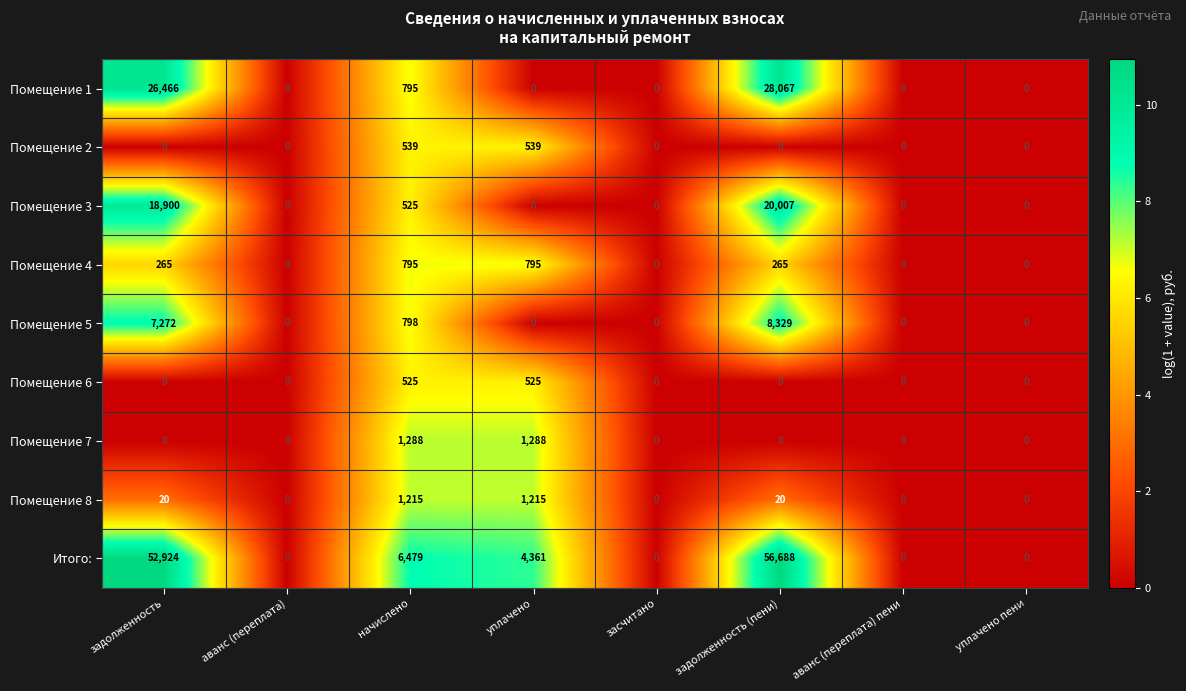

What is the maximum value shown in the chart?

56688